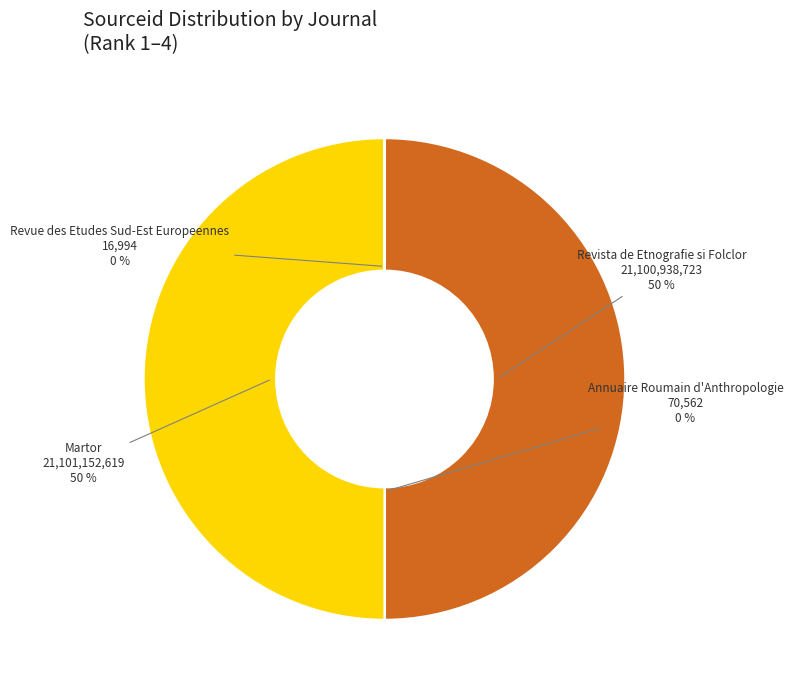

The Revista de Etnografie si Folclor slice represents 50% of the pie. True or false?

True